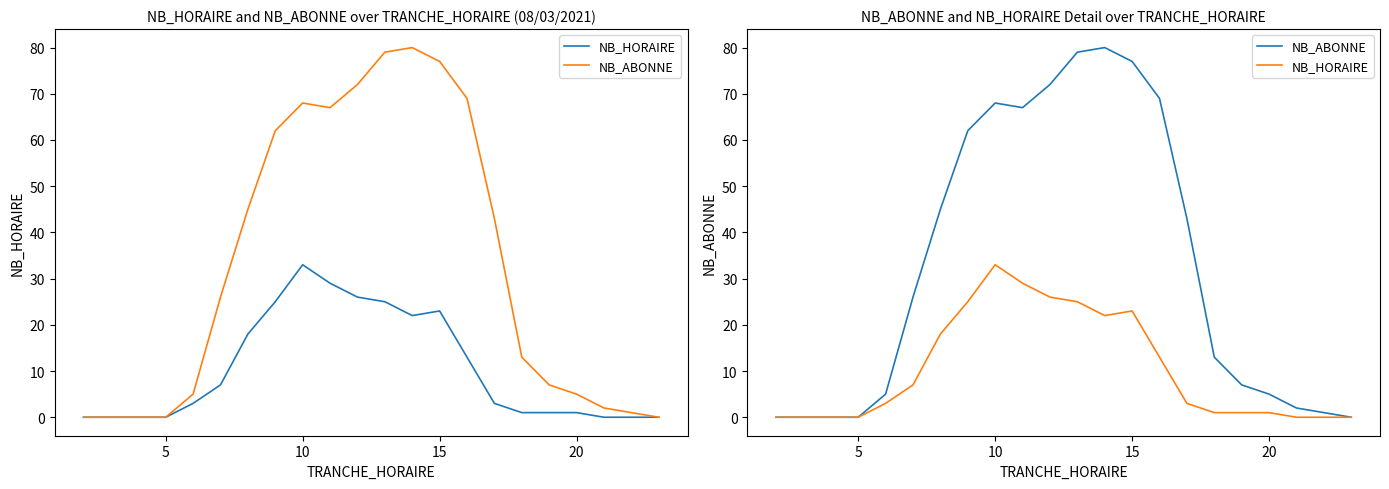

What is the difference between the maximum and minimum values in the NB_HORAIRE series?

33